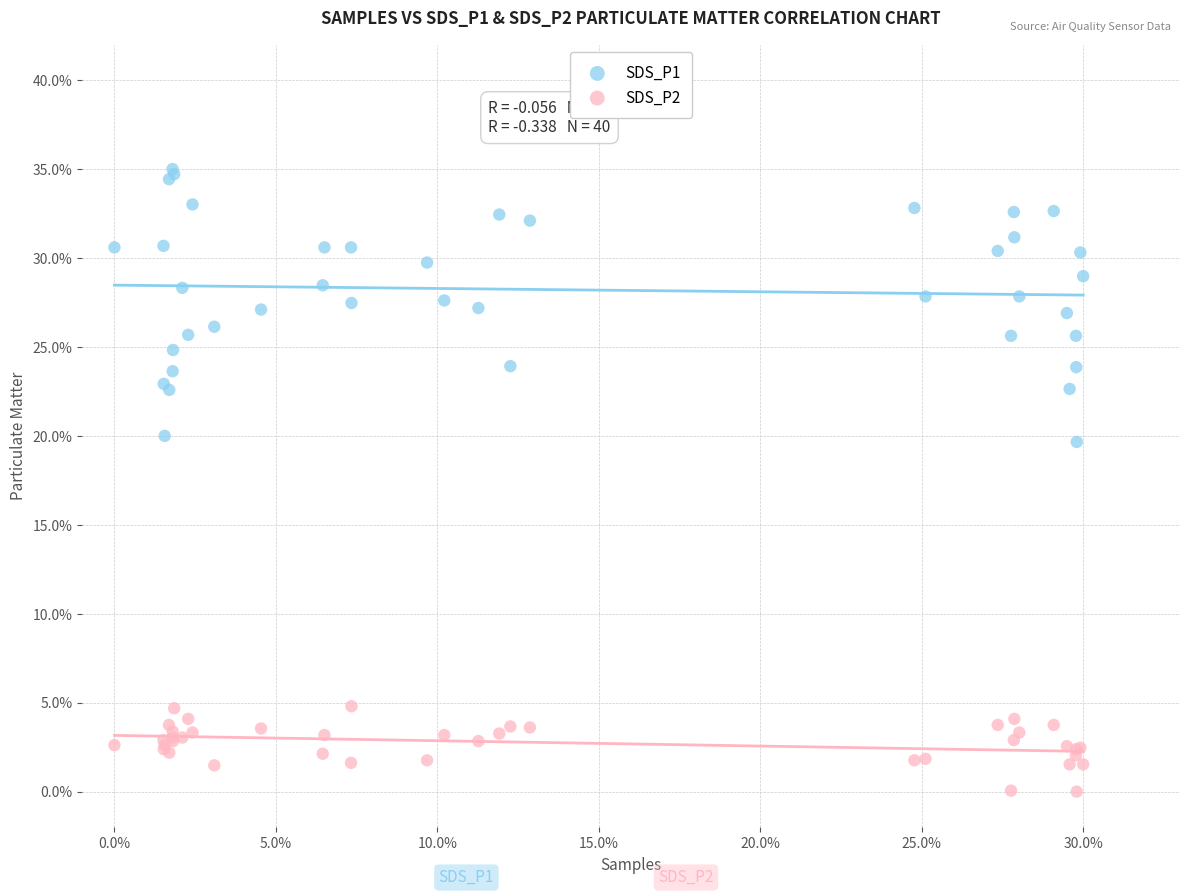

Which series has the largest Y range (max minus min)?

SDS_P1